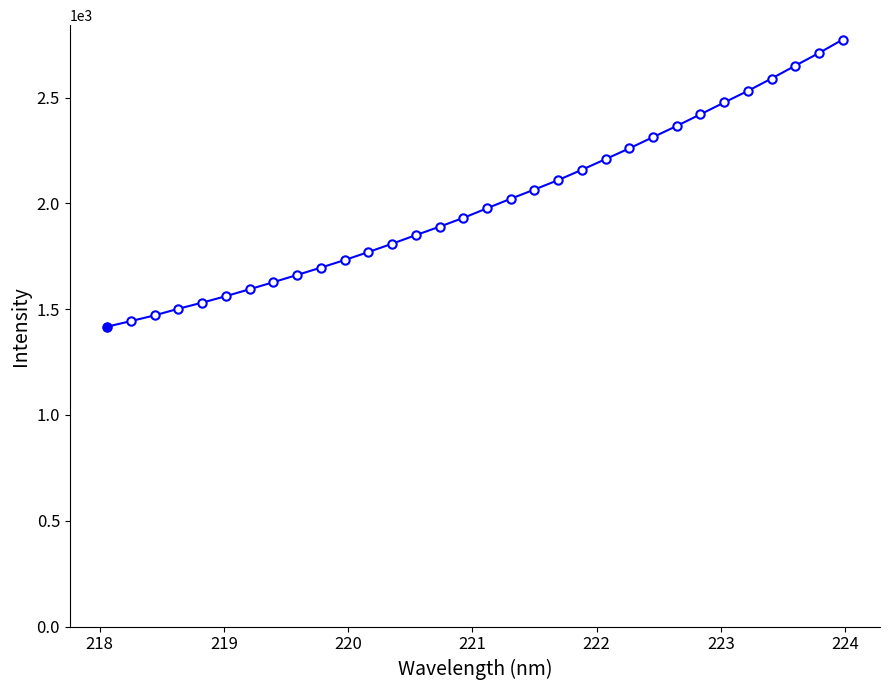

What is the difference between the second highest and second lowest values?

1267.2